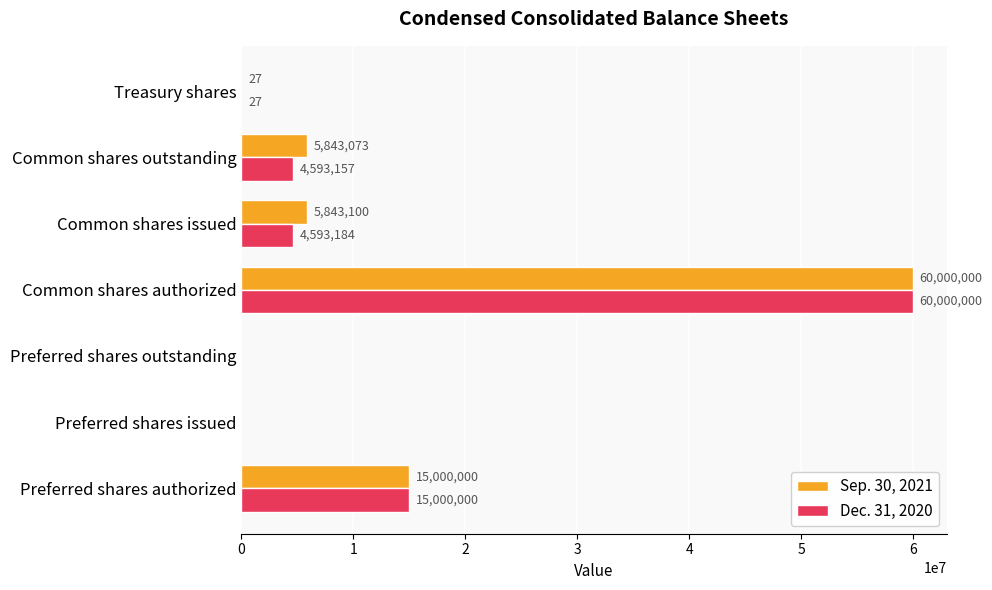

Which category has the highest value across all series?

Common shares authorized